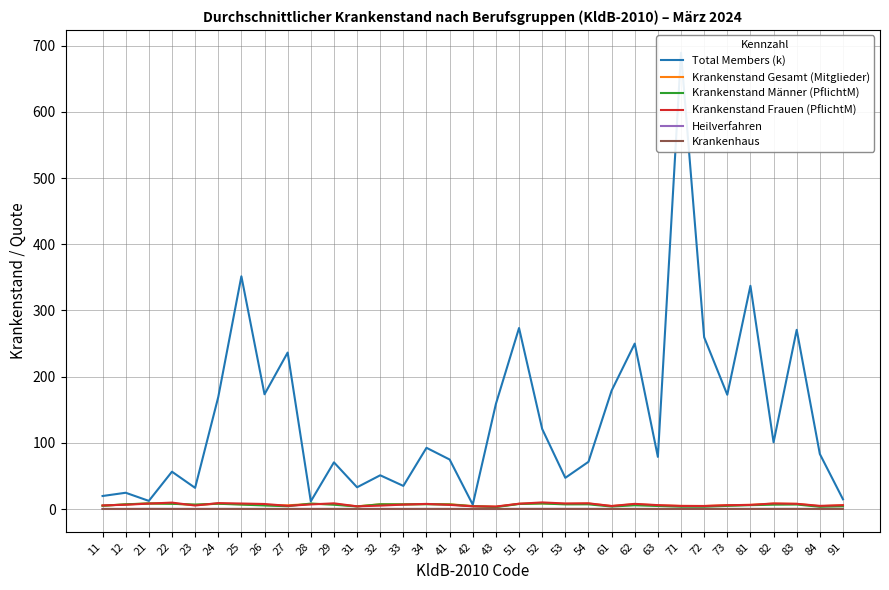

Where is Total Members (k) nearest to the value 347?

25